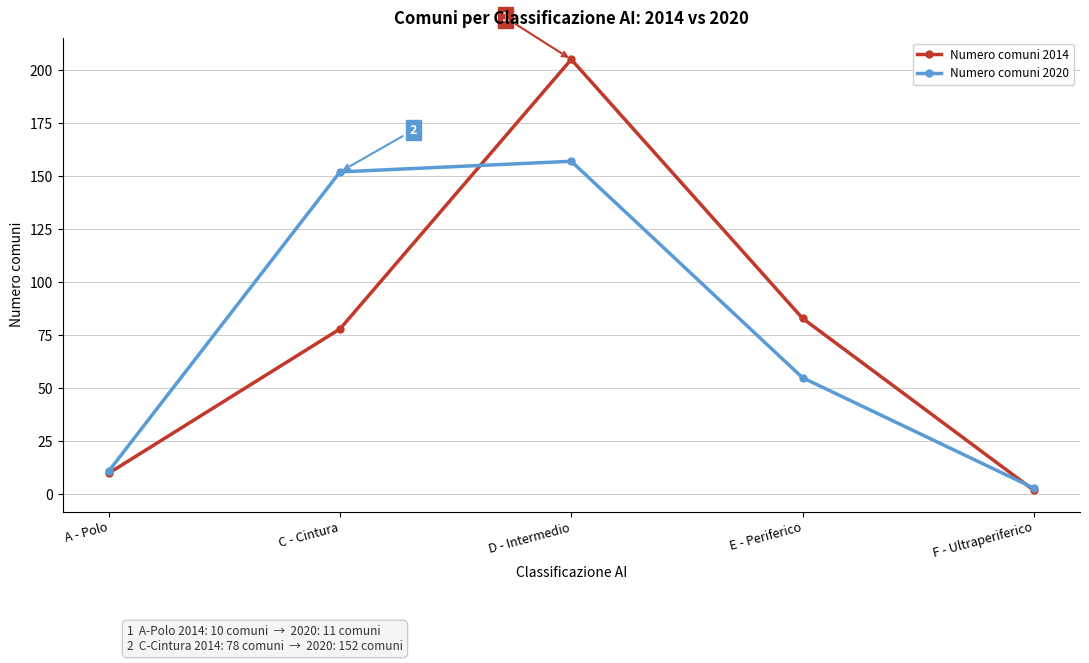

What is the value of the Numero comuni 2020 point at the 1st from the left?

11